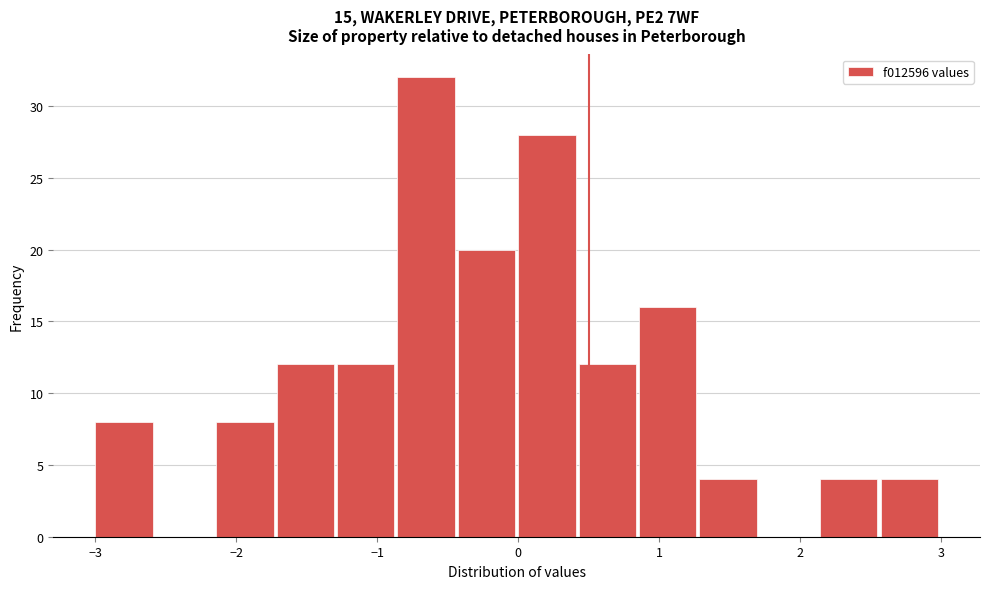

What is the height of the bar covering -1.3 to -0.9 on the x-axis? Neither the bar edges nor the heights are printed on the chart, so give them approximately, as read against the axes.

12